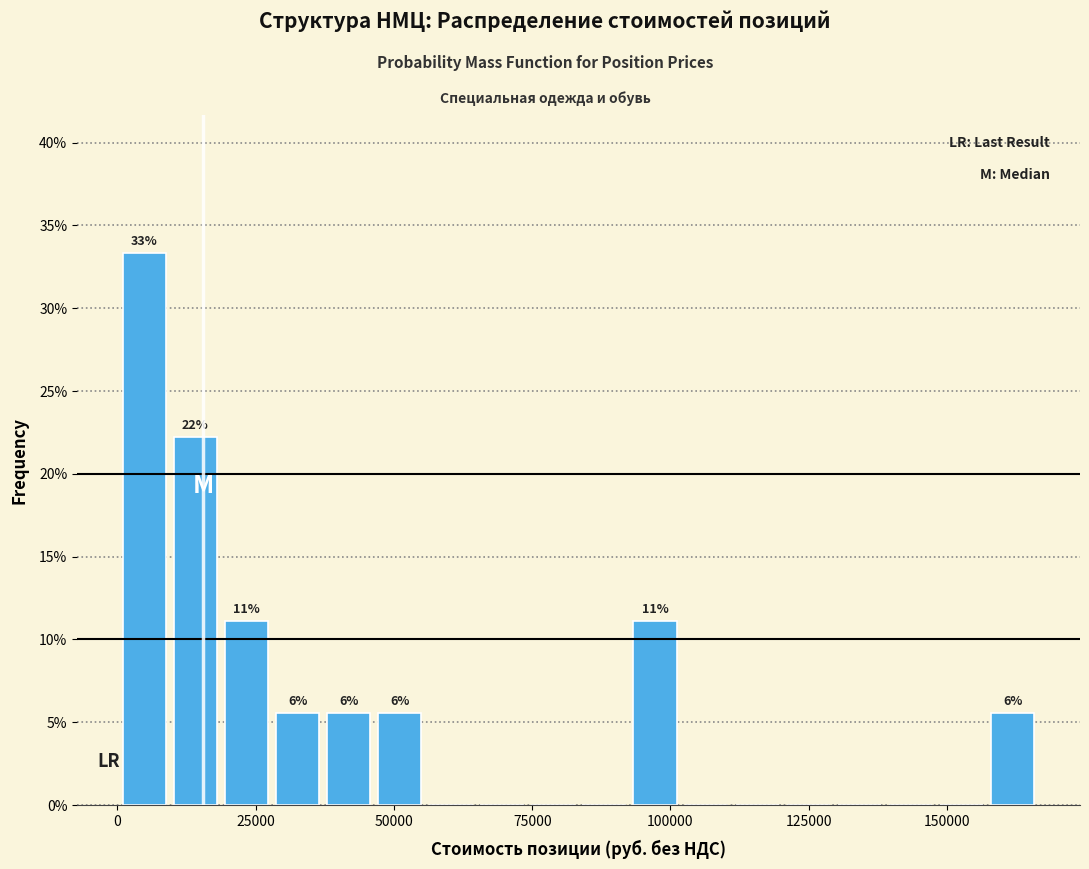

Read against the x-axis, roughly where is the centre of the tallest bar?

5000